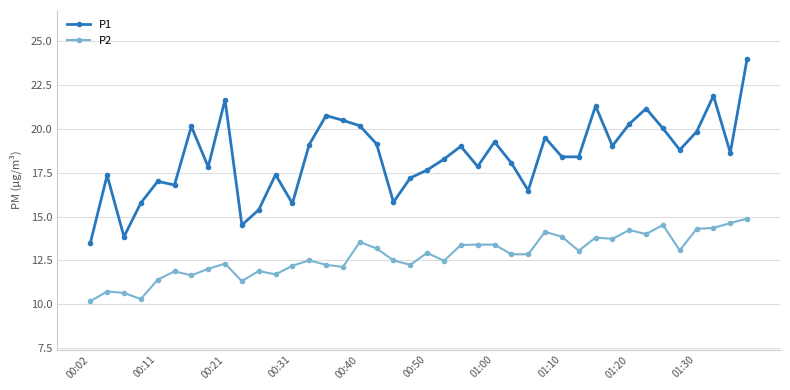

True or false: P1 has more than 1 points higher than both neighbors.

True